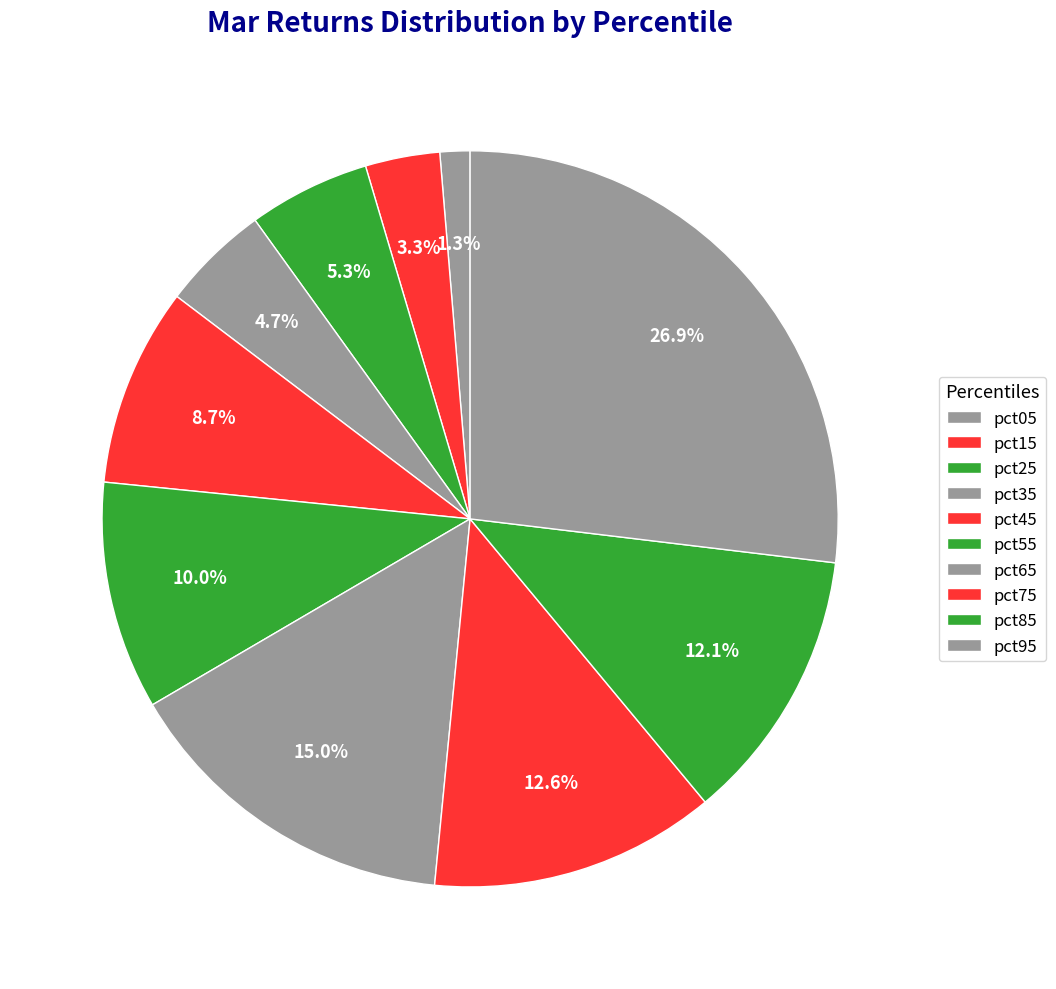

Is there any slice that represents more than half of the pie?

No